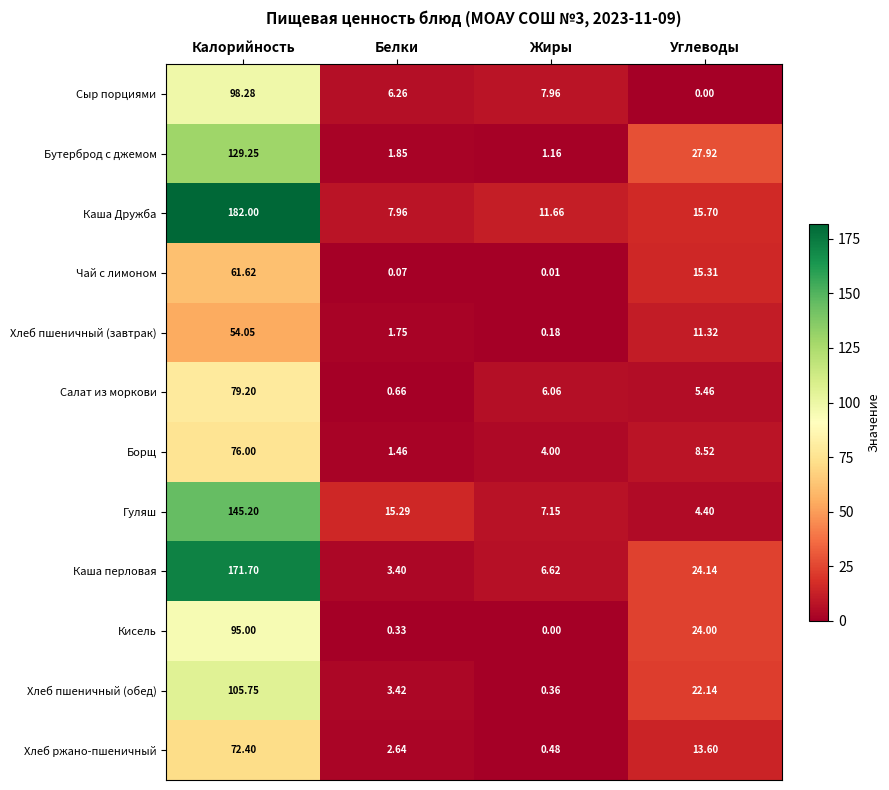

At which category is the sum across all series the highest?

Калорийность